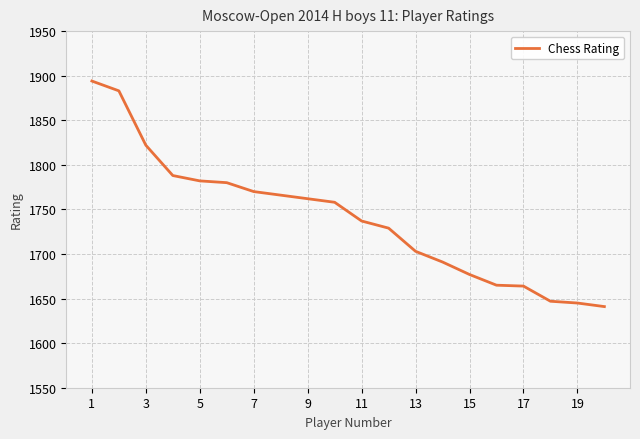

What is the difference between the second highest and minimum values?

242